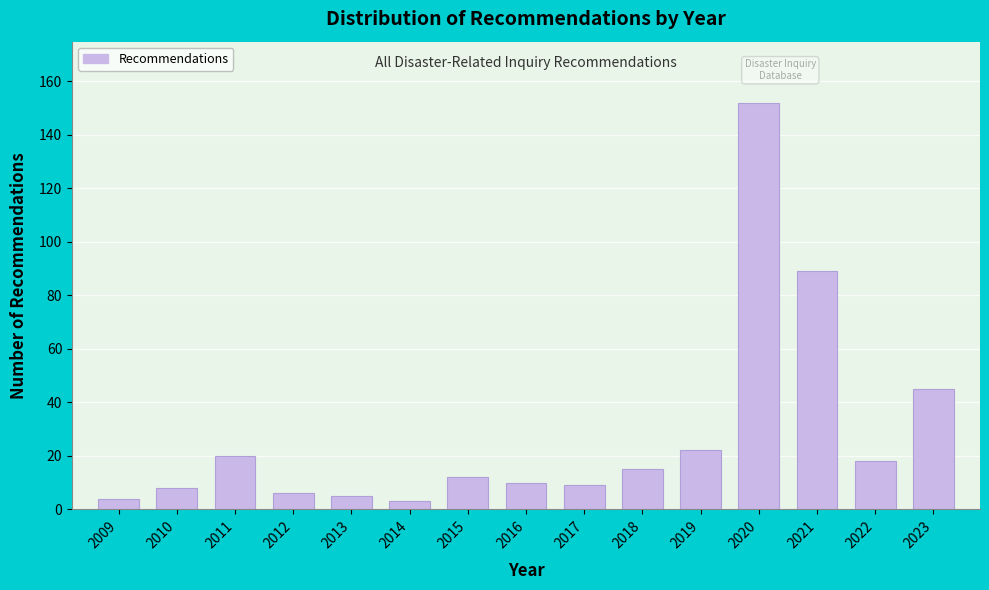

Reading left to right, extract all data points from this chart.

2009=4	2010=8	2011=20	2012=6	2013=5	2014=3	2015=12	2016=10	2017=9	2018=15	2019=22	2020=152	2021=89	2022=18	2023=45